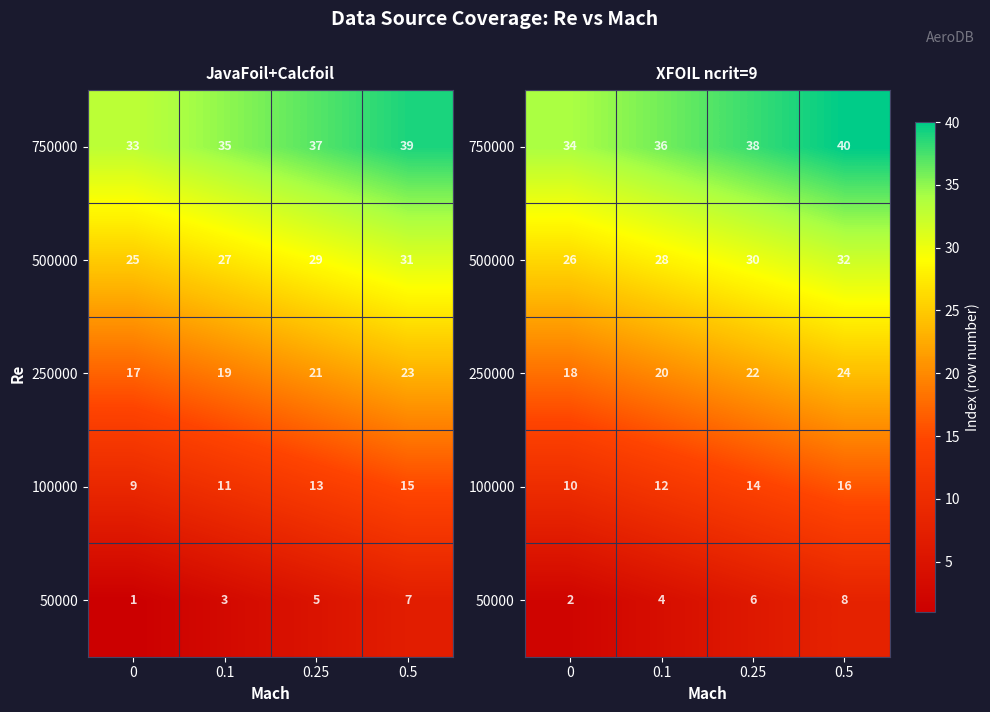

The 500000 series shows 26 at 0. True or false?

True